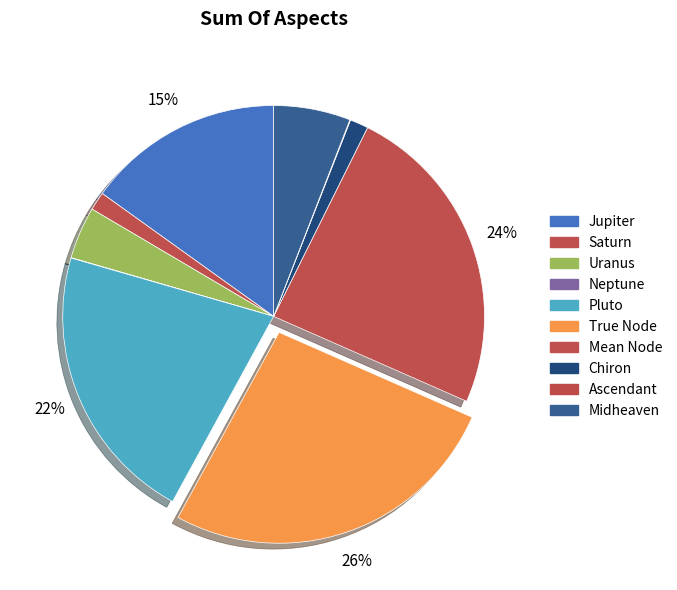

Which category has the smallest portion of the pie?

Neptune